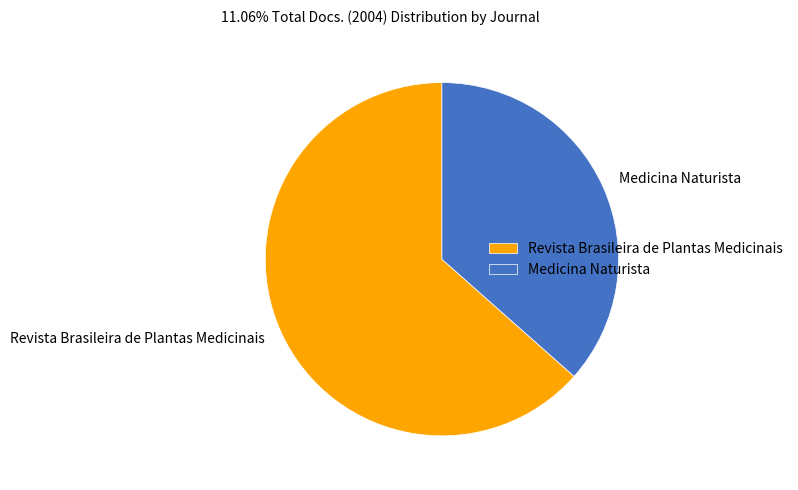

Is there any slice that represents more than half of the pie?

Yes